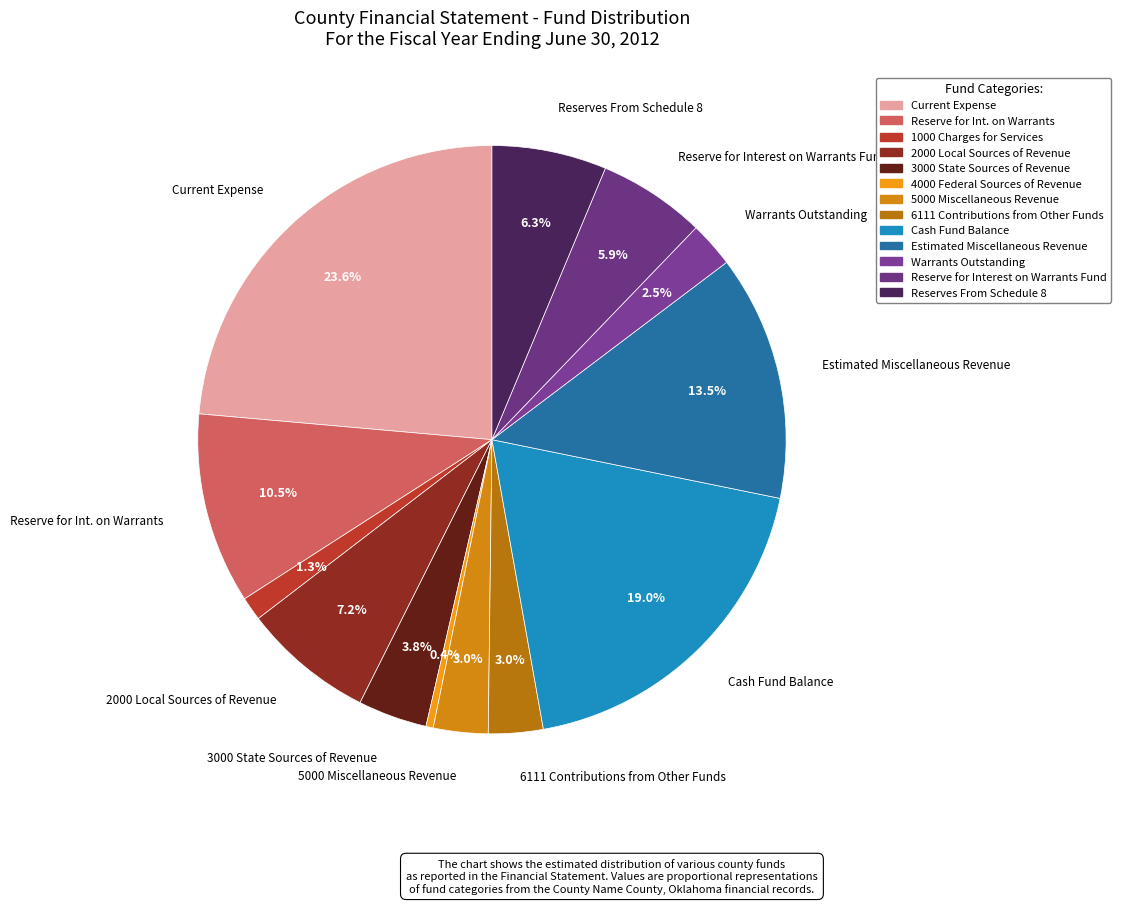

To the nearest percent, what is the difference between the Reserve for Interest on Warrants Fund and Current Expense slice percentages?

18%